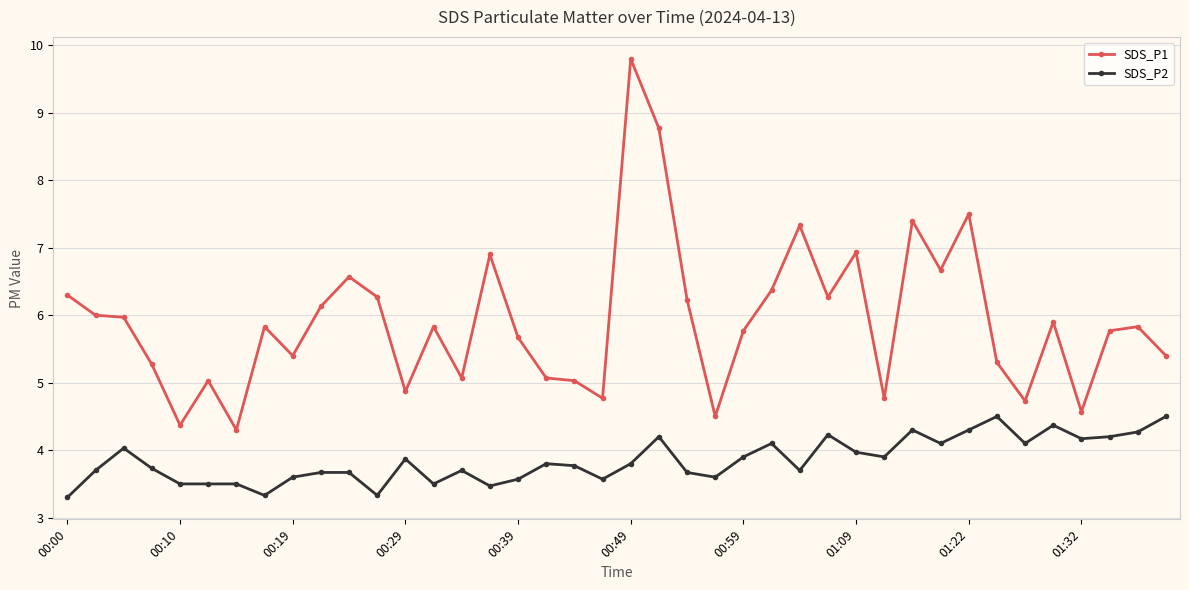

What is the difference between the maximum and second lowest values in the SDS_P2 series?

1.2